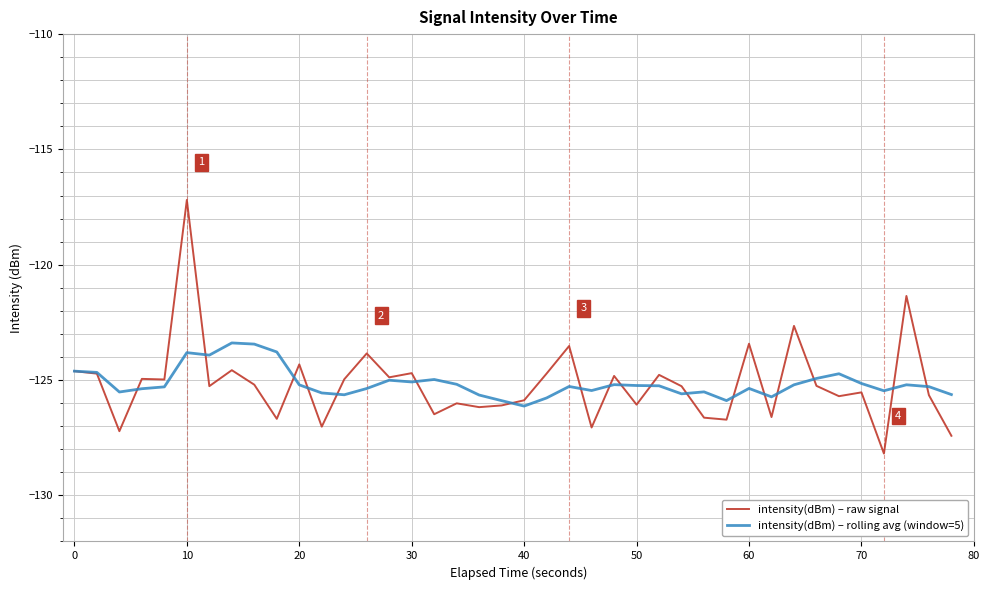

Which series ends up on top after the final intersection of intensity(dBm) – rolling avg (window=5) and intensity(dBm) – raw signal?

intensity(dBm) – rolling avg (window=5)